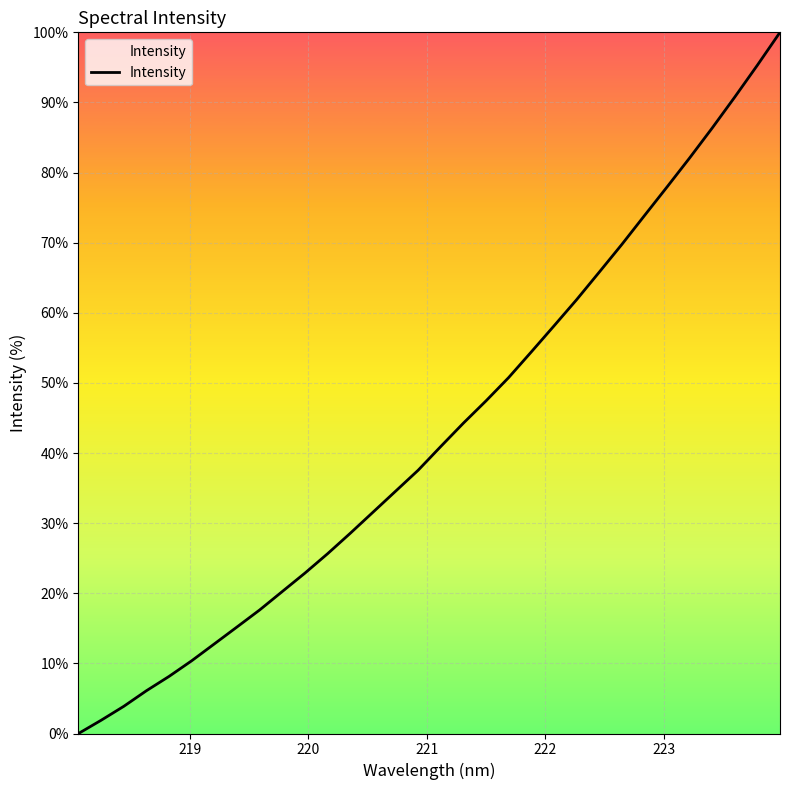

What is the difference between the maximum and minimum values?

100.0